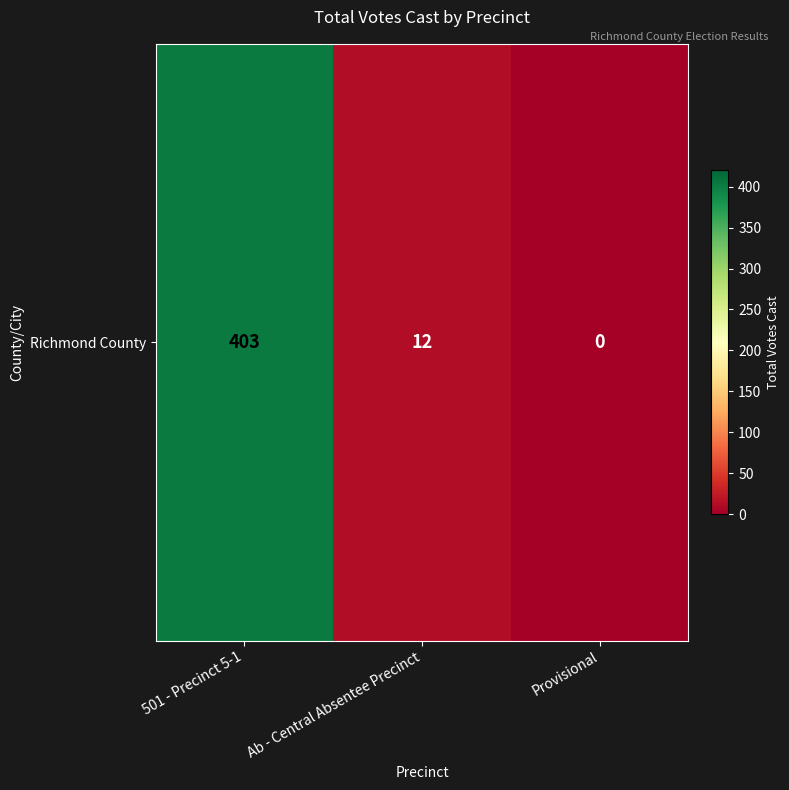

List the labels in order of value, largest first.

501 - Precinct 5-1, Ab - Central Absentee Precinct, Provisional